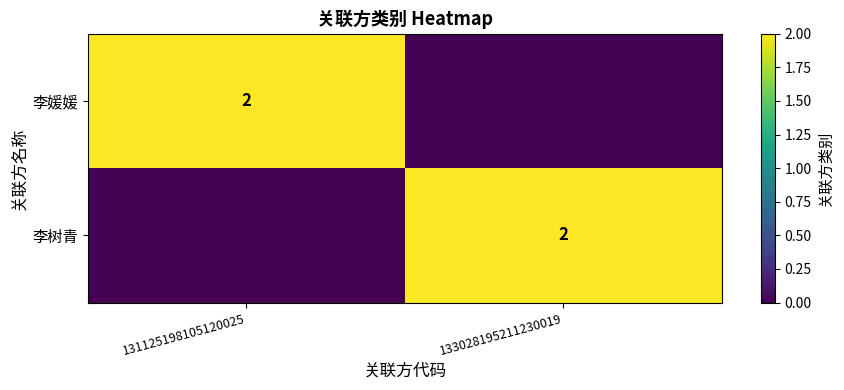

The value of 李媛媛 at 131125198105120025 is 2. True or false?

True